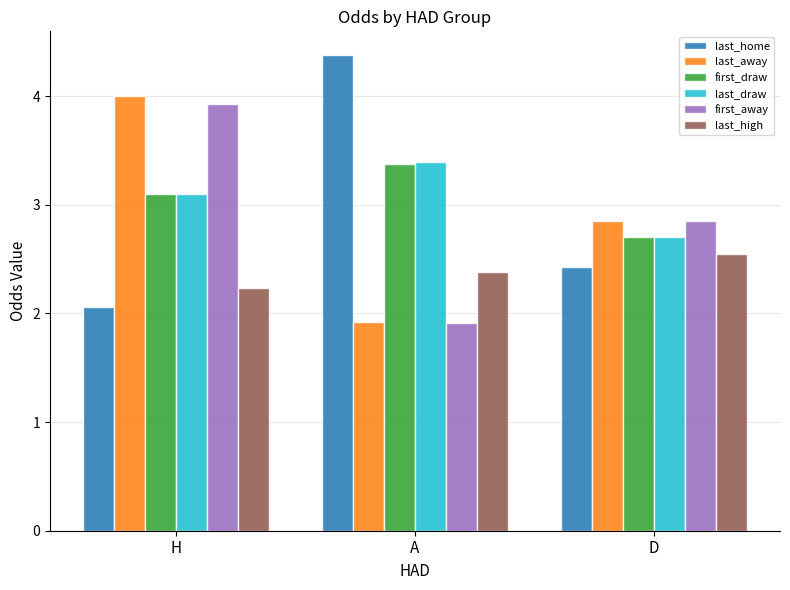

List the labels in order of last_home value, largest first.

A, D, H